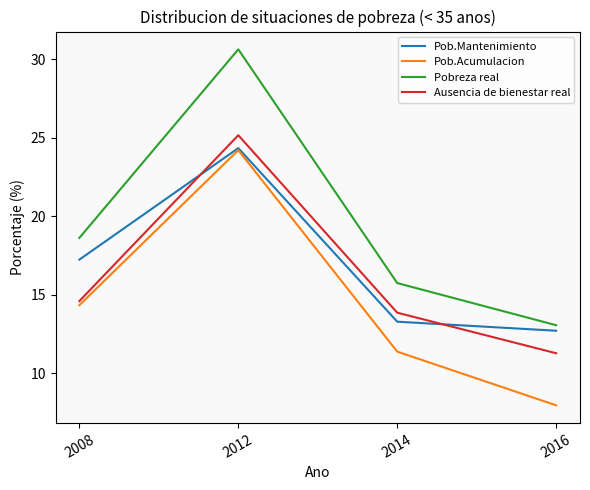

What is the difference between the highest and lowest values at 2012?

6.4